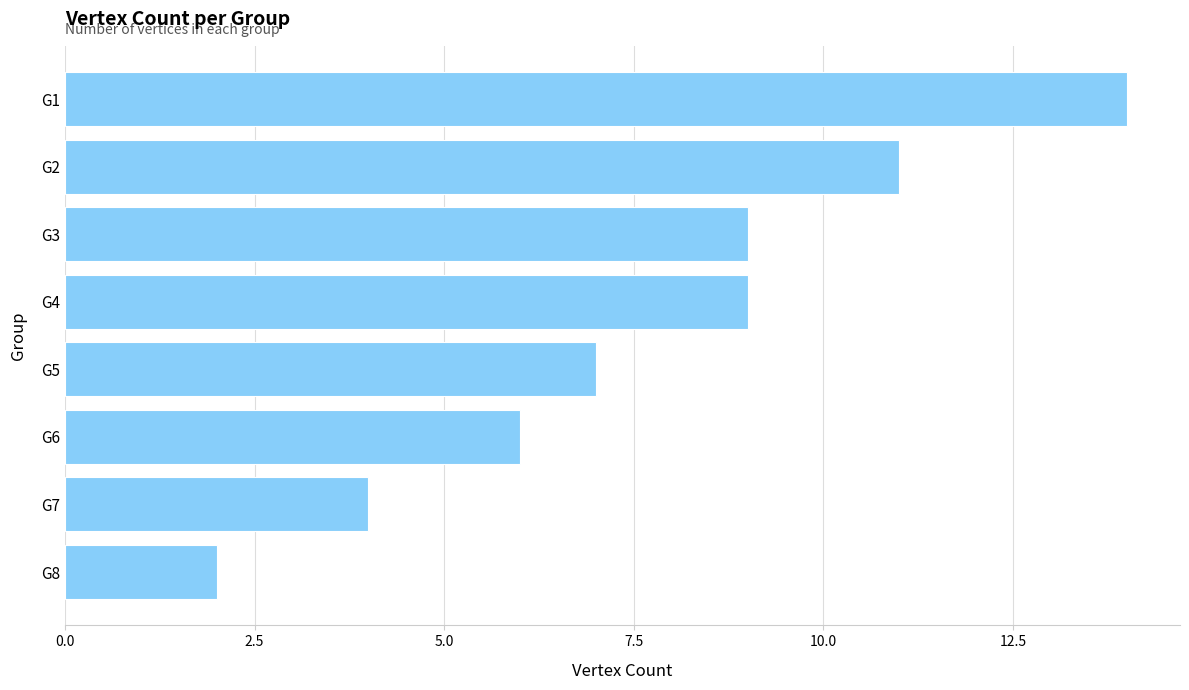

What is the difference between the maximum and minimum values?

12